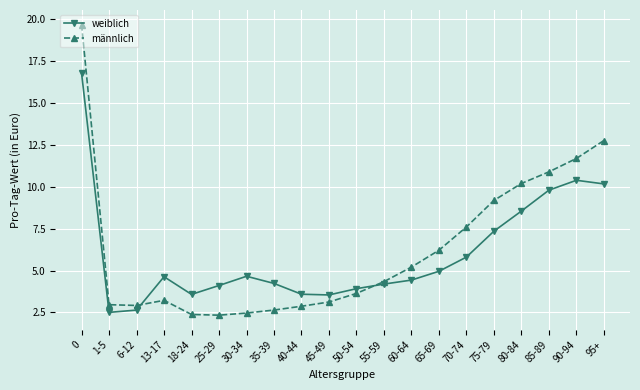

List the series in order of their peak value, lowest first.

weiblich, männlich